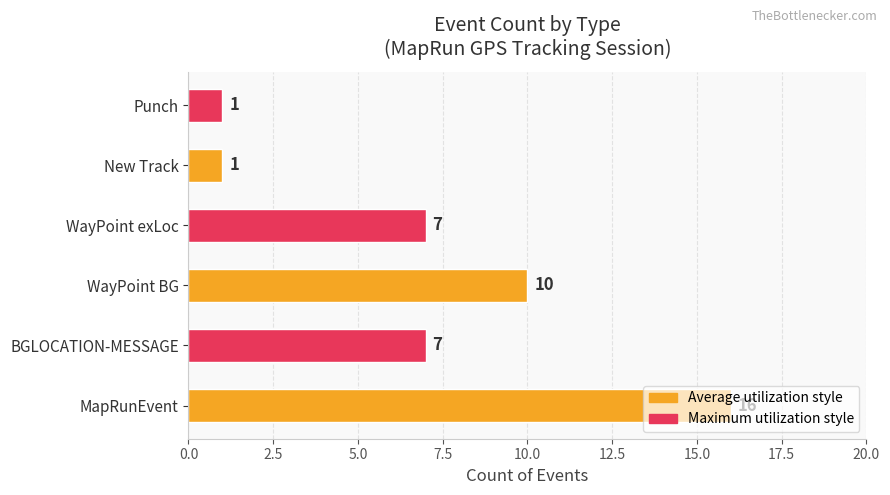

What is the ratio of the value at Punch to the value at New Track?

1.0